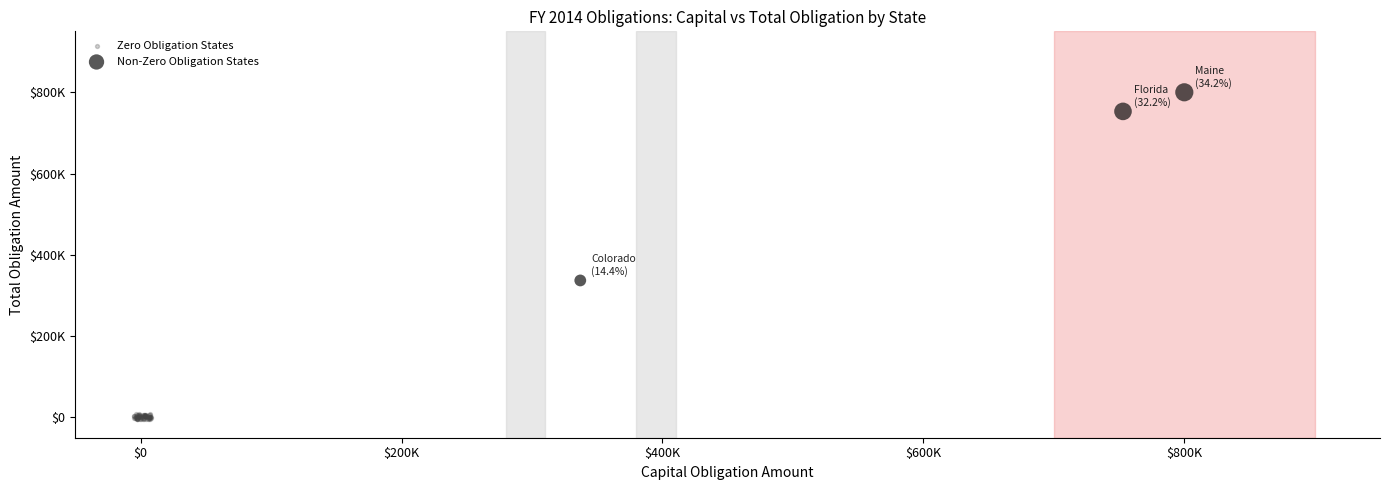

What are all the series names shown in the legend?

Zero Obligation States, Non-Zero Obligation States